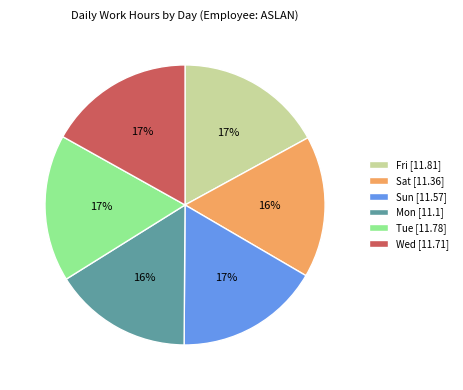

To the nearest percent, what is the difference between the largest and smallest slice percentages?

1%